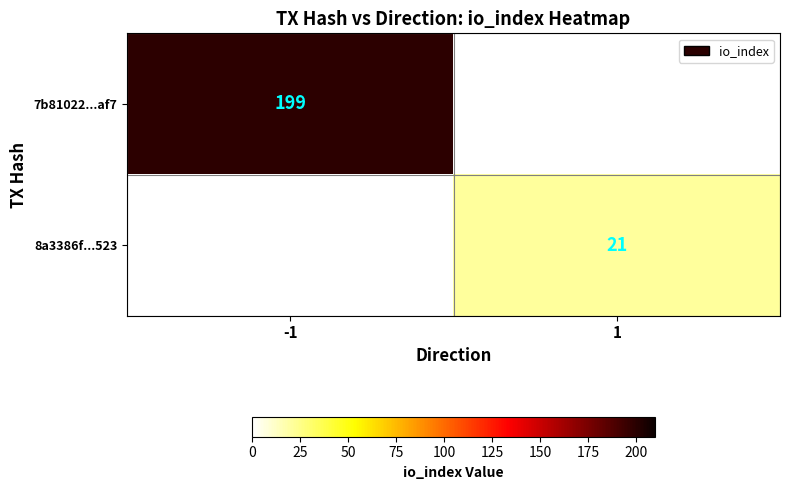

Is the value of 7b81022...af7 at -1 greater than the value of 8a3386f...523 at 1?

Yes